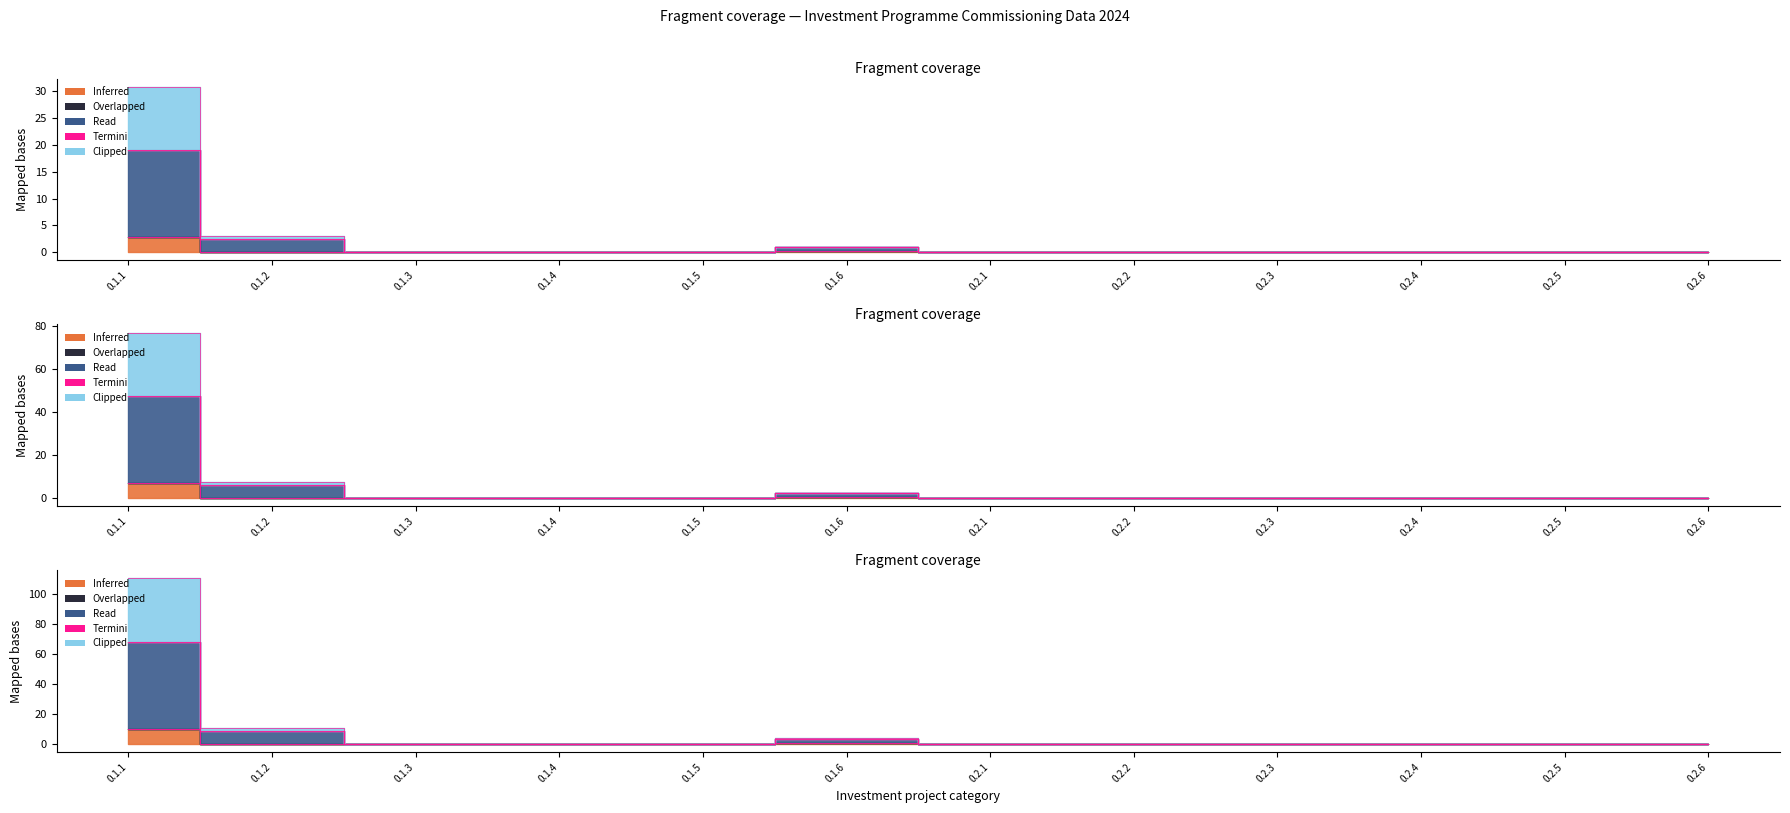

Rank the categories by Inferred (col_17) value from lowest to highest.

0.1.3, 0.1.4, 0.1.5, 0.2.1, 0.2.2, 0.2.3, 0.2.4, 0.2.5, 0.2.6, 0.1.2, 0.1.6, 0.1.1